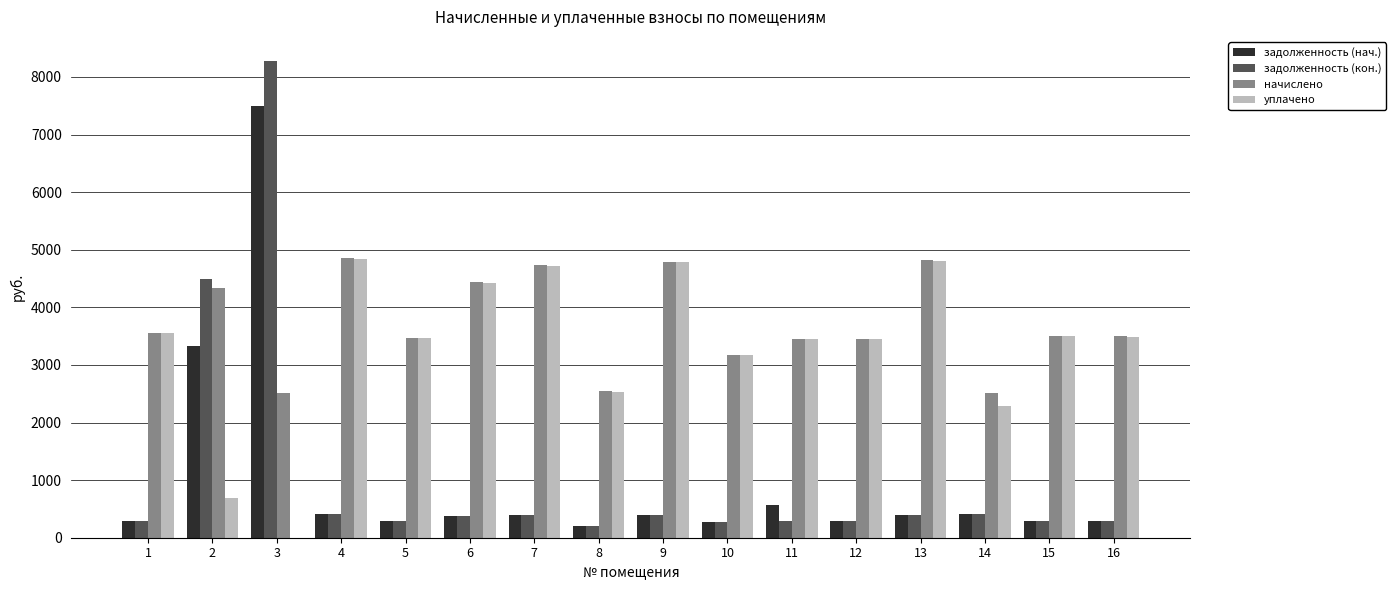

What is the sum of the начислено values at 4 and 2?

9201.6